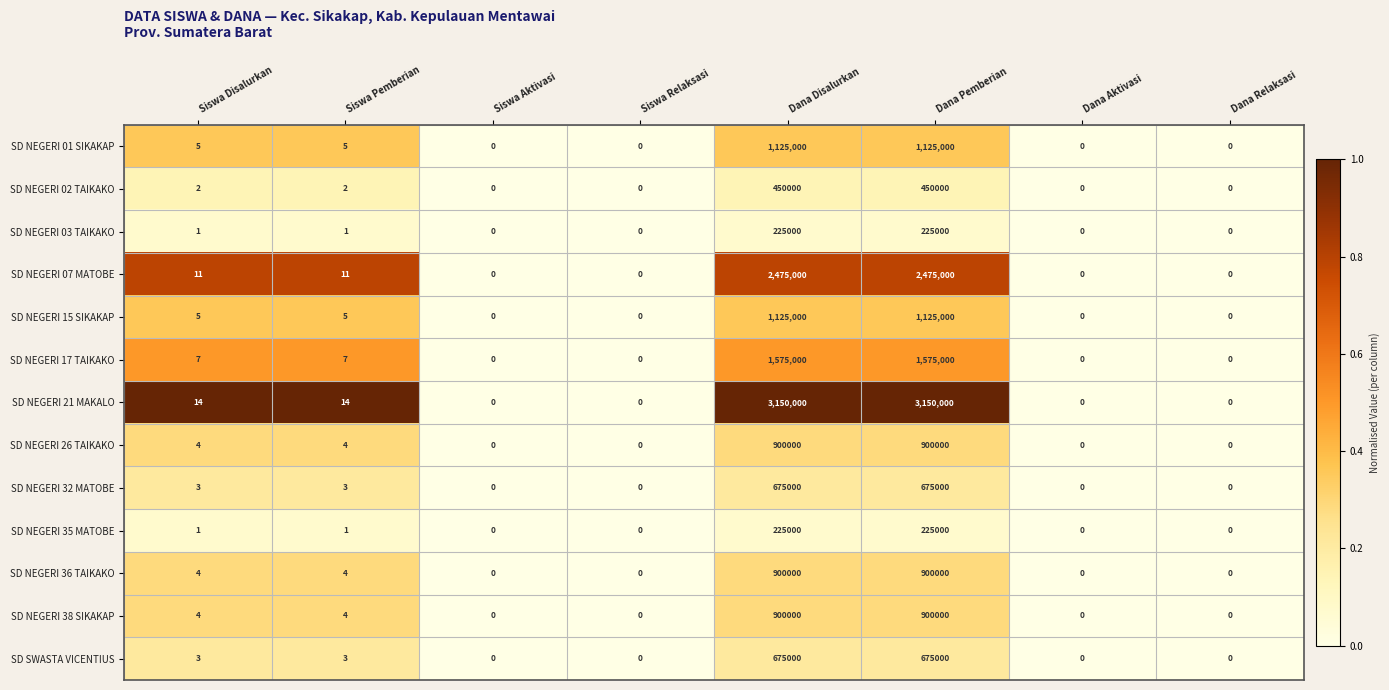

What is the difference between the SD NEGERI 26 TAIKAKO values at Siswa Disalurkan and Dana Disalurkan?

899996